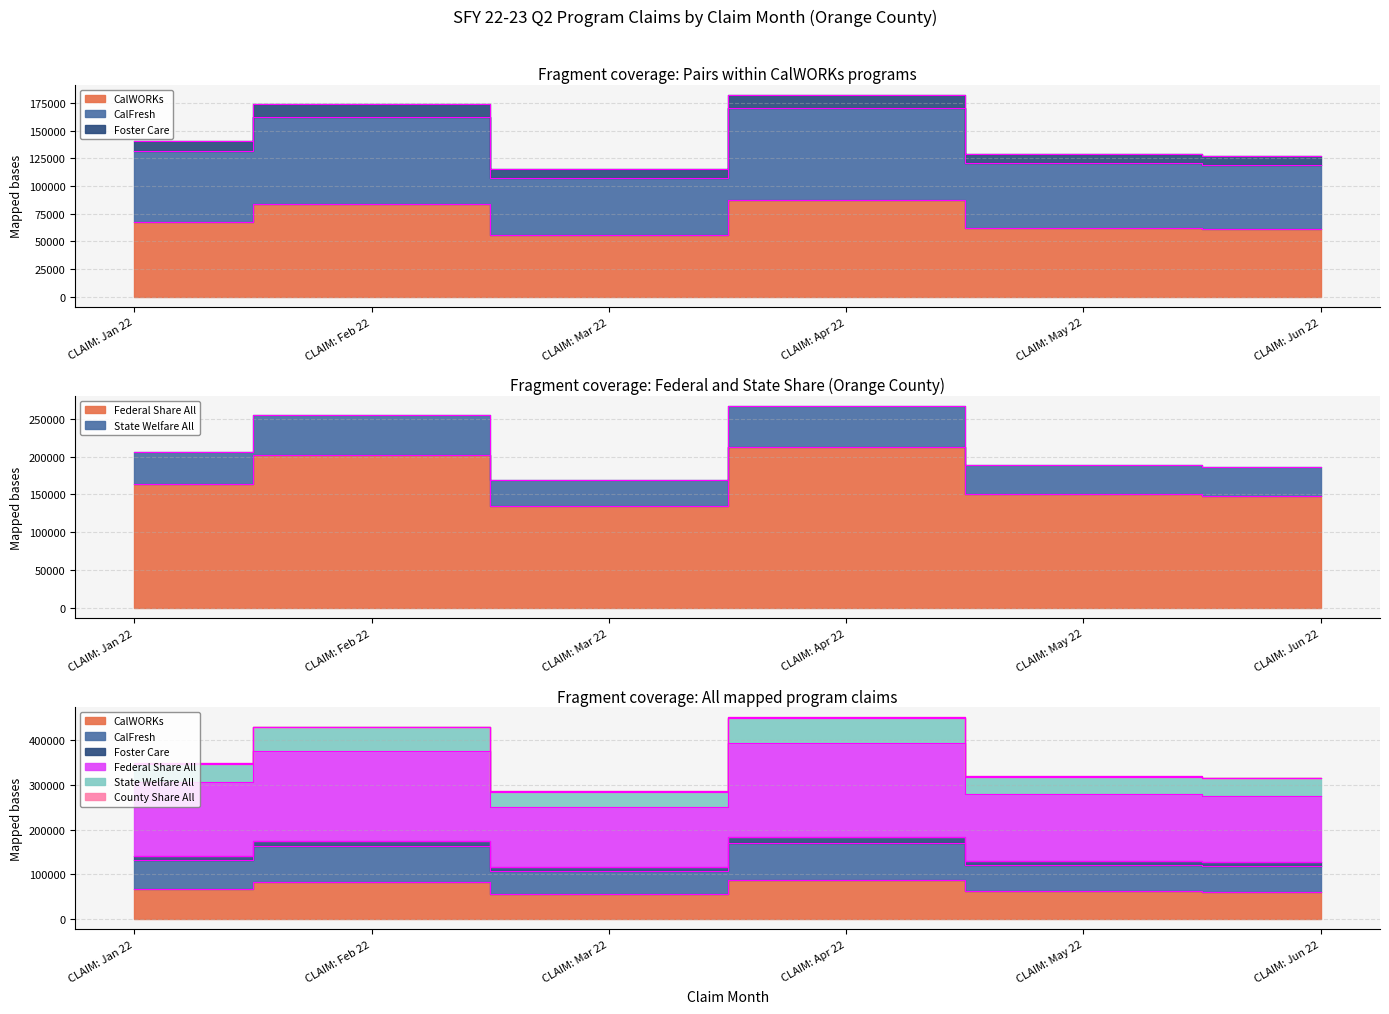

Is the value of CalWORKs at CLAIM: Feb 22 greater than the value of Federal Share All at CLAIM: Mar 22?

No